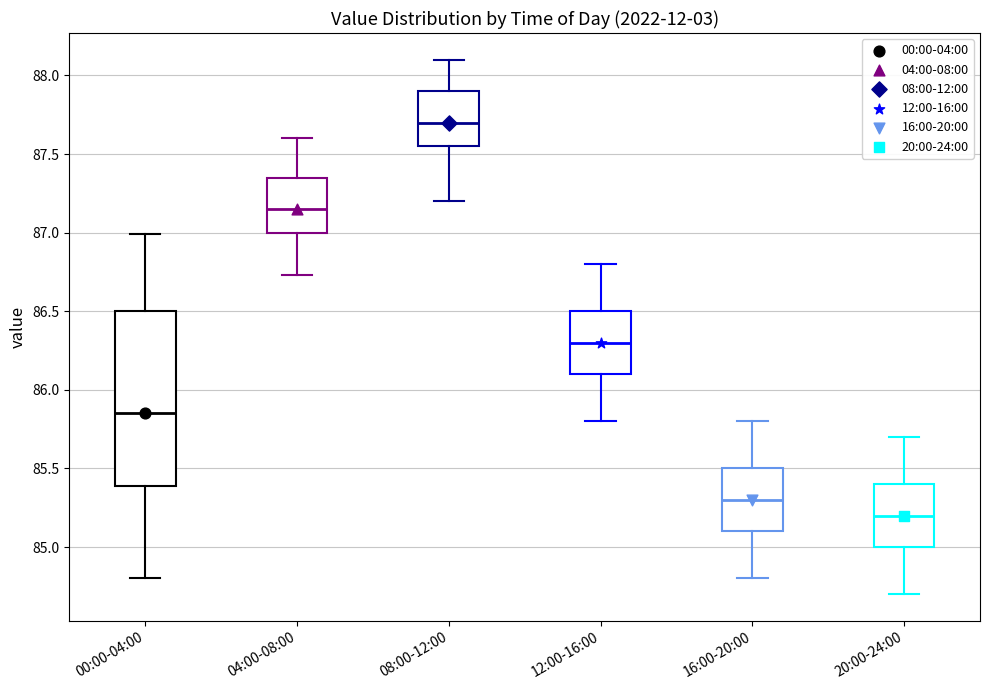

Comparing the boxes themselves (not the whiskers), which one is the tallest?

00:00-04:00